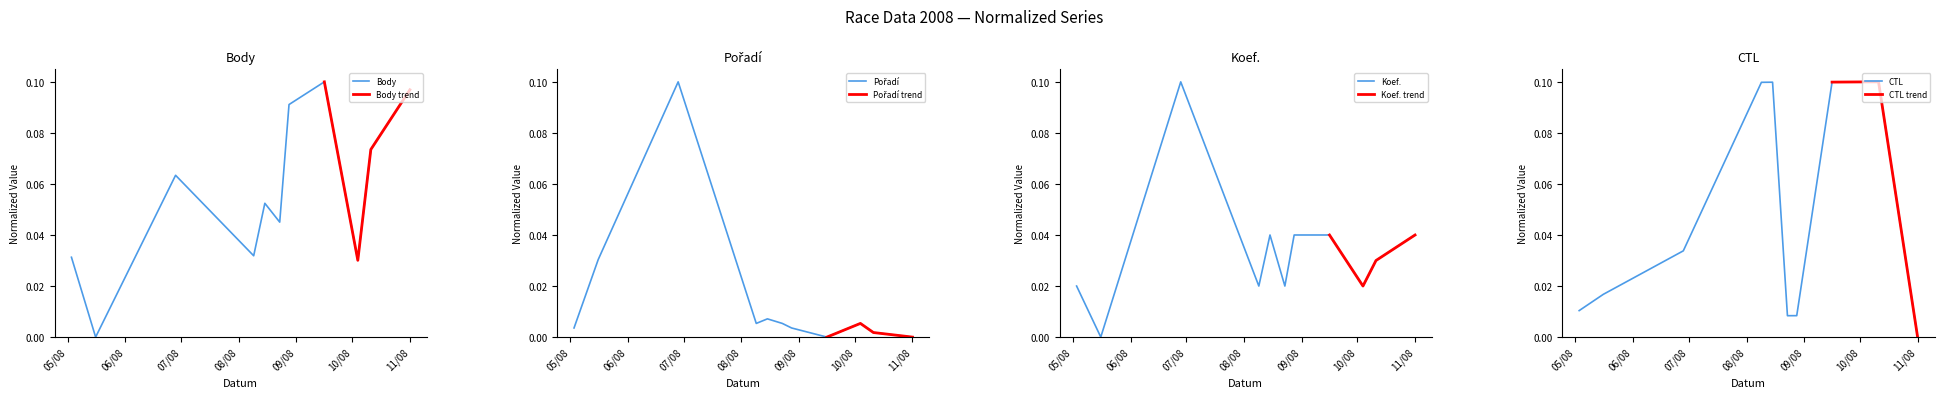

Which series ends up on top after the final intersection of Pořadí and Koef.?

Pořadí